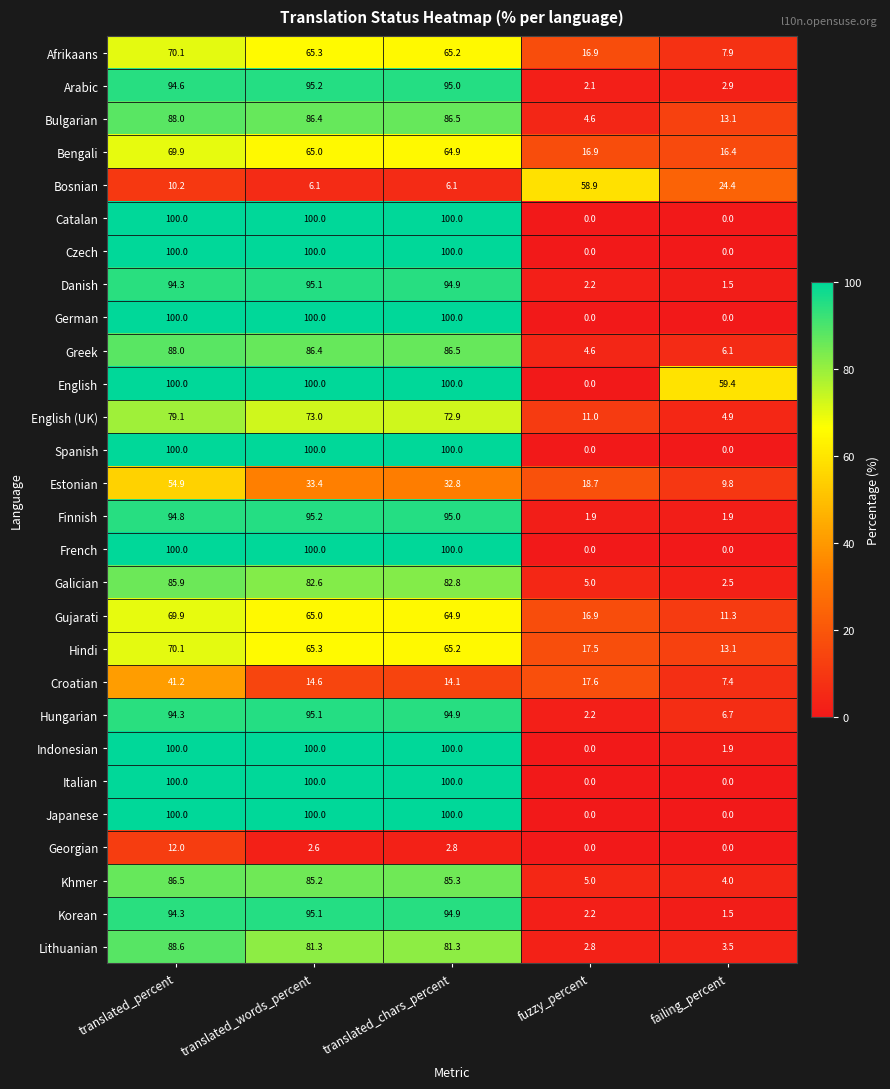

What is the spread (max minus min) of values at translated_chars_percent?

97.2